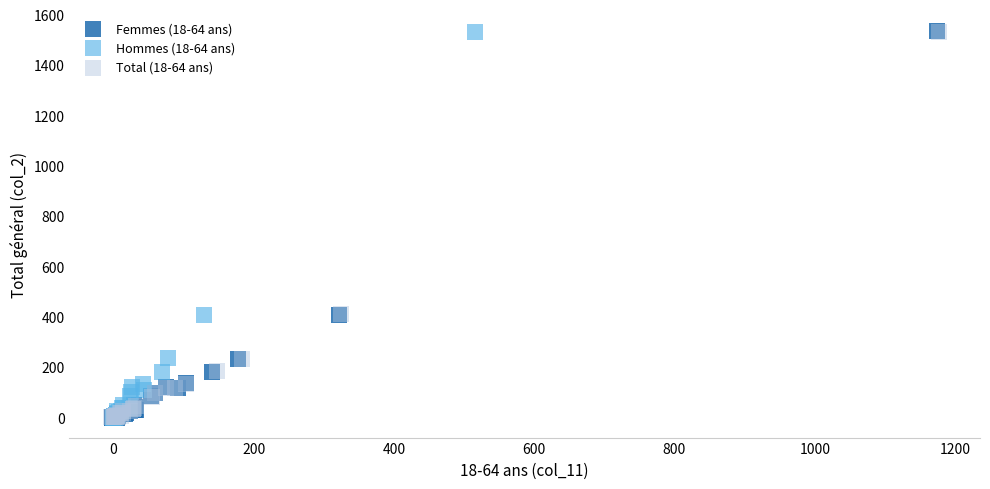

Which series has the largest Y range (max minus min)?

Femmes (18-64 ans)